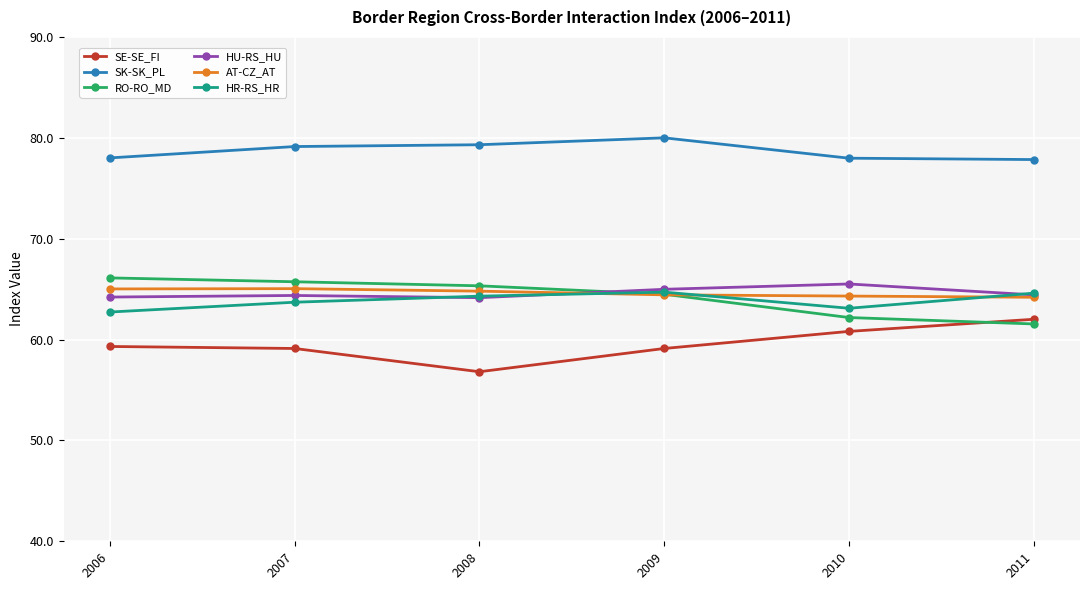

How many distinct data groups are displayed?

6